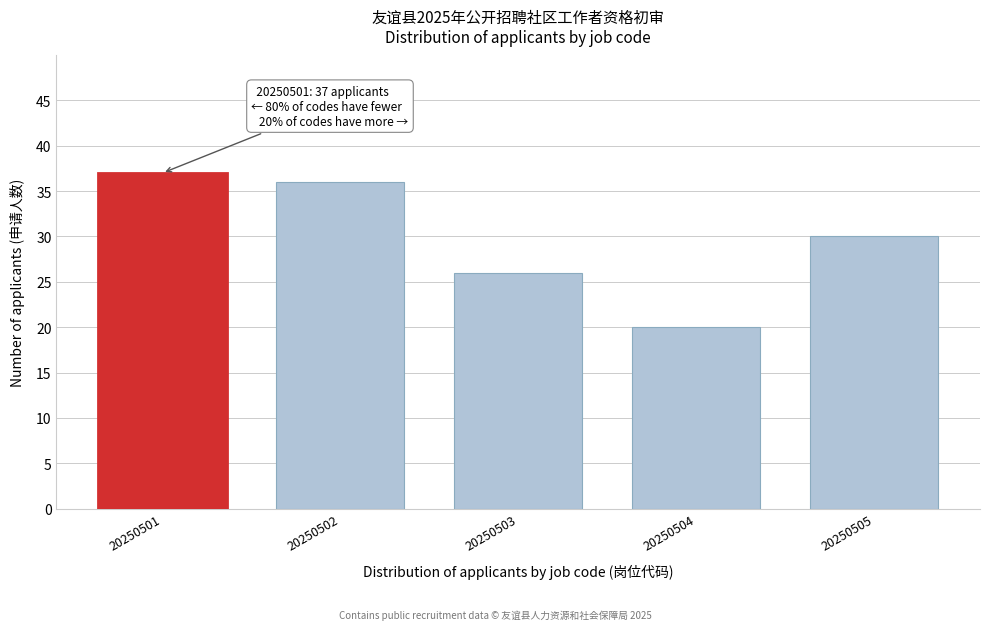

Reading right to left, what are all the values shown in this chart?

30	20	26	36	37